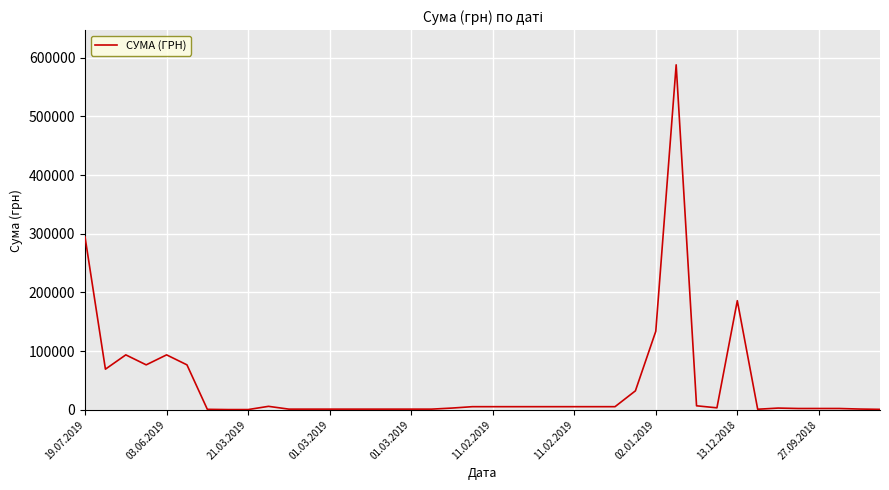

What is the difference between the maximum and minimum values?

587451.5